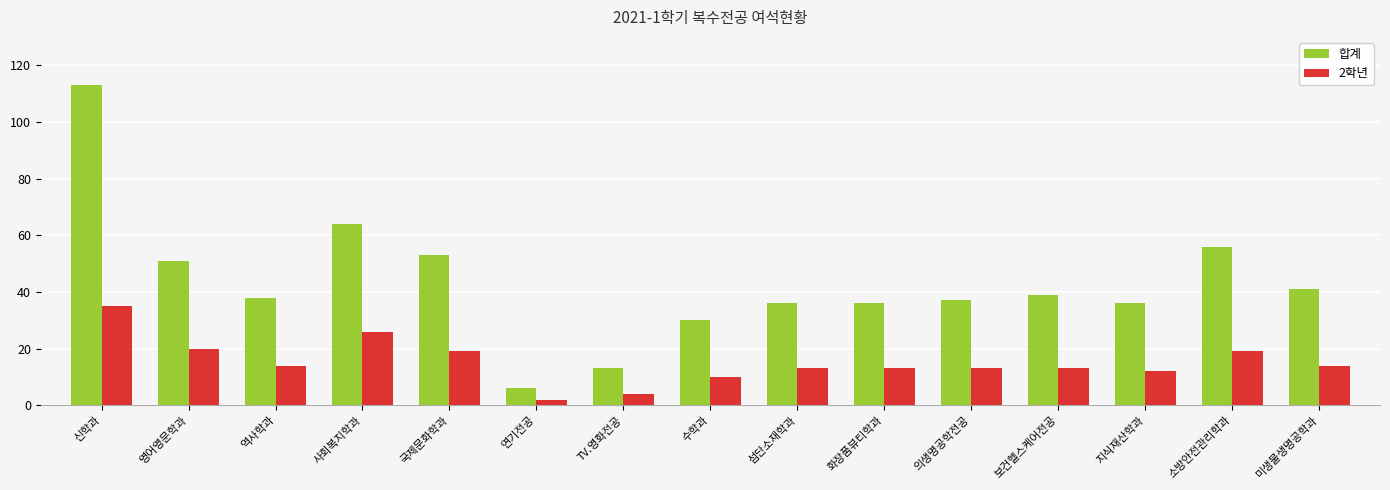

What is the approximate value of 2학년 at 지식재산학과, to the nearest 10?

10